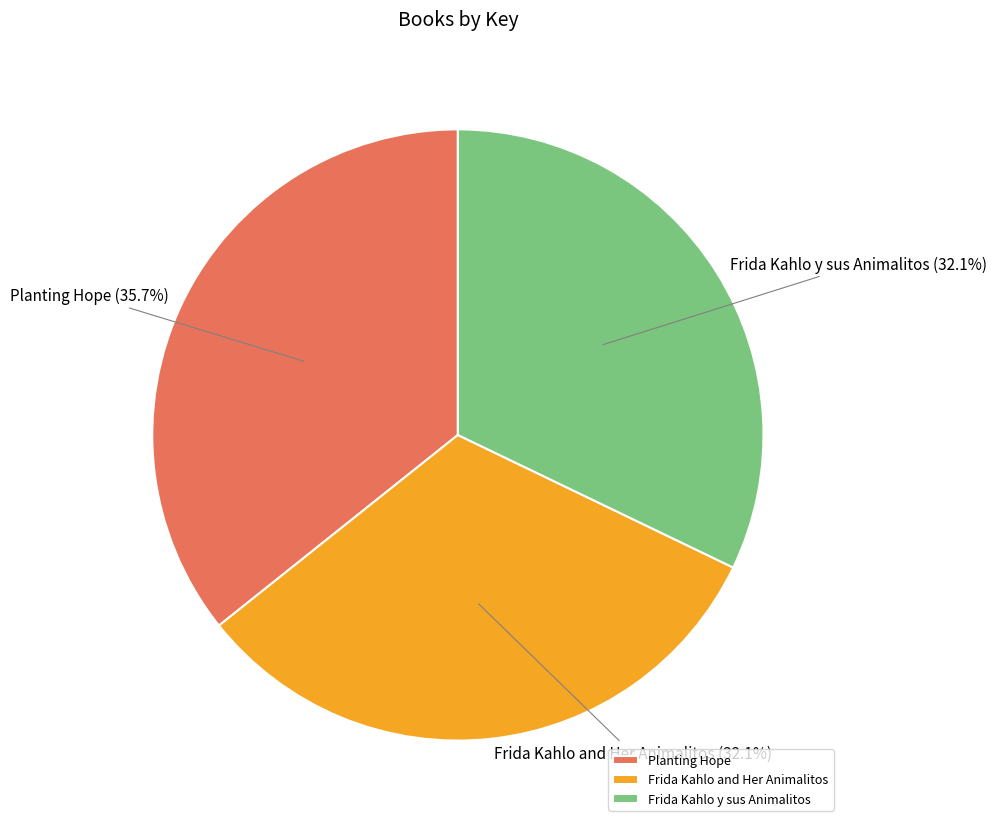

True or false: Frida Kahlo y sus Animalitos accounts for 32% of the total.

True